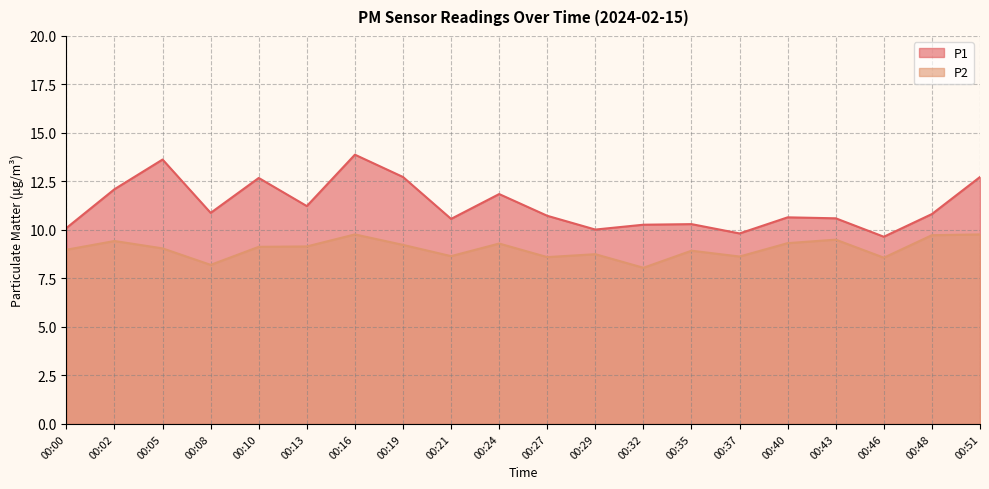

Does the chart display data point markers on the line(s)?

No